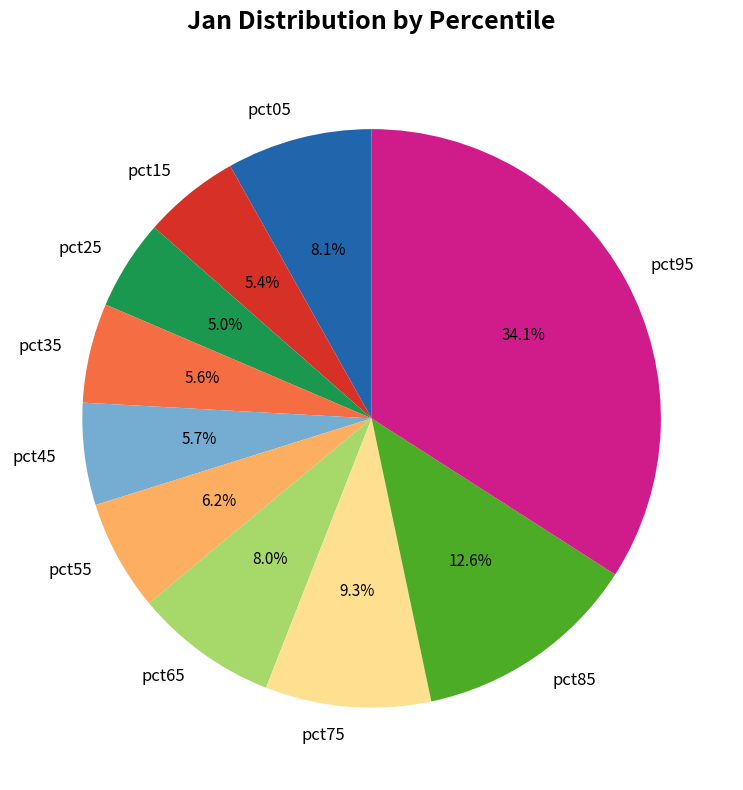

What is the largest slice in the pie chart?

pct95